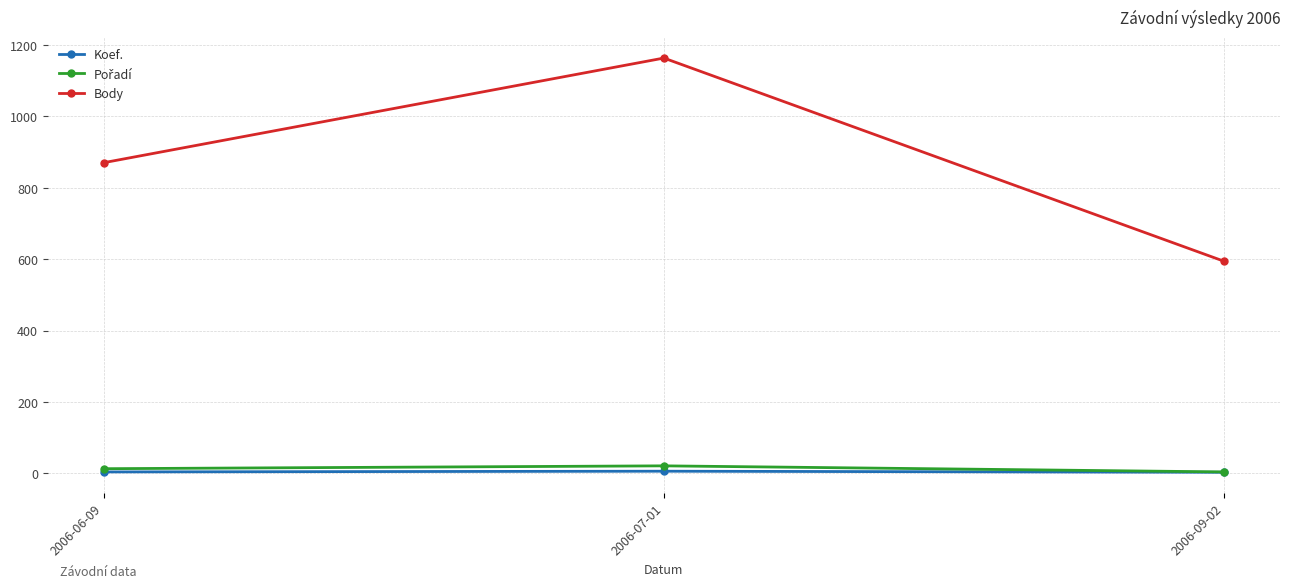

The value of Body at 2006-09-02 is 594. True or false?

True